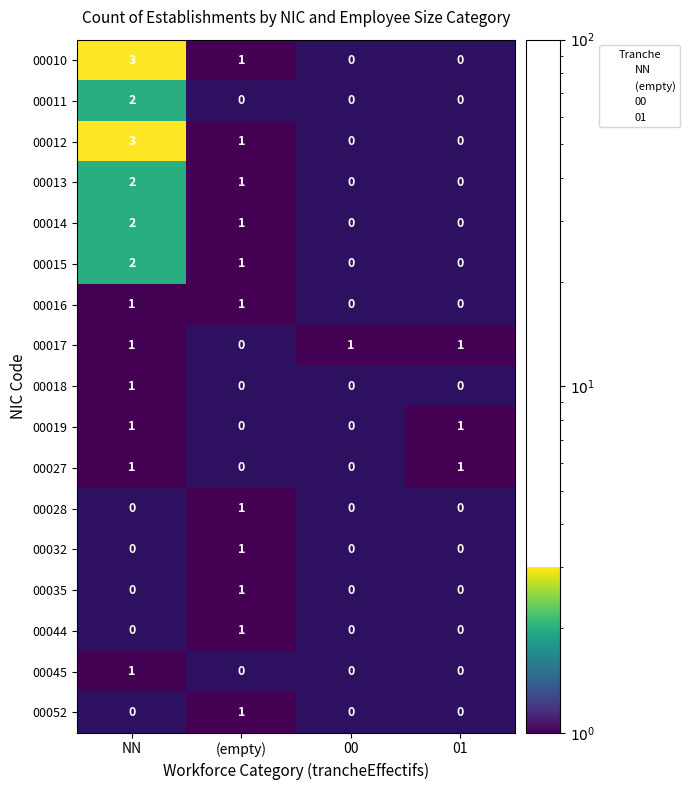

How many categories are shown in the chart?

4